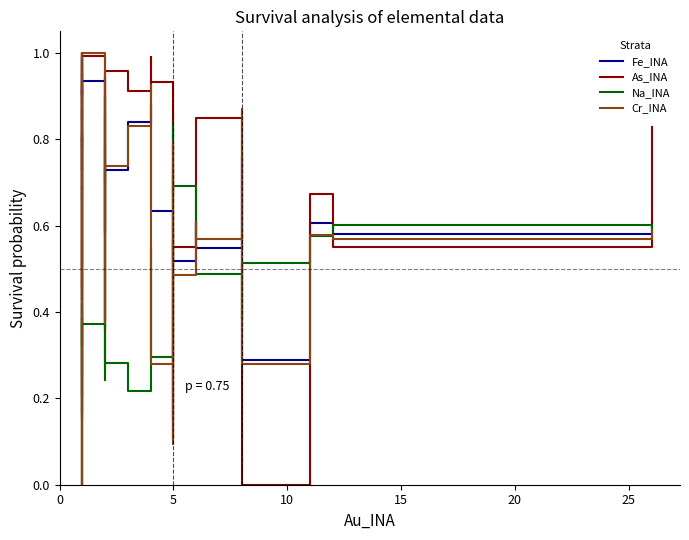

Does the chart display data point markers on the line(s)?

No